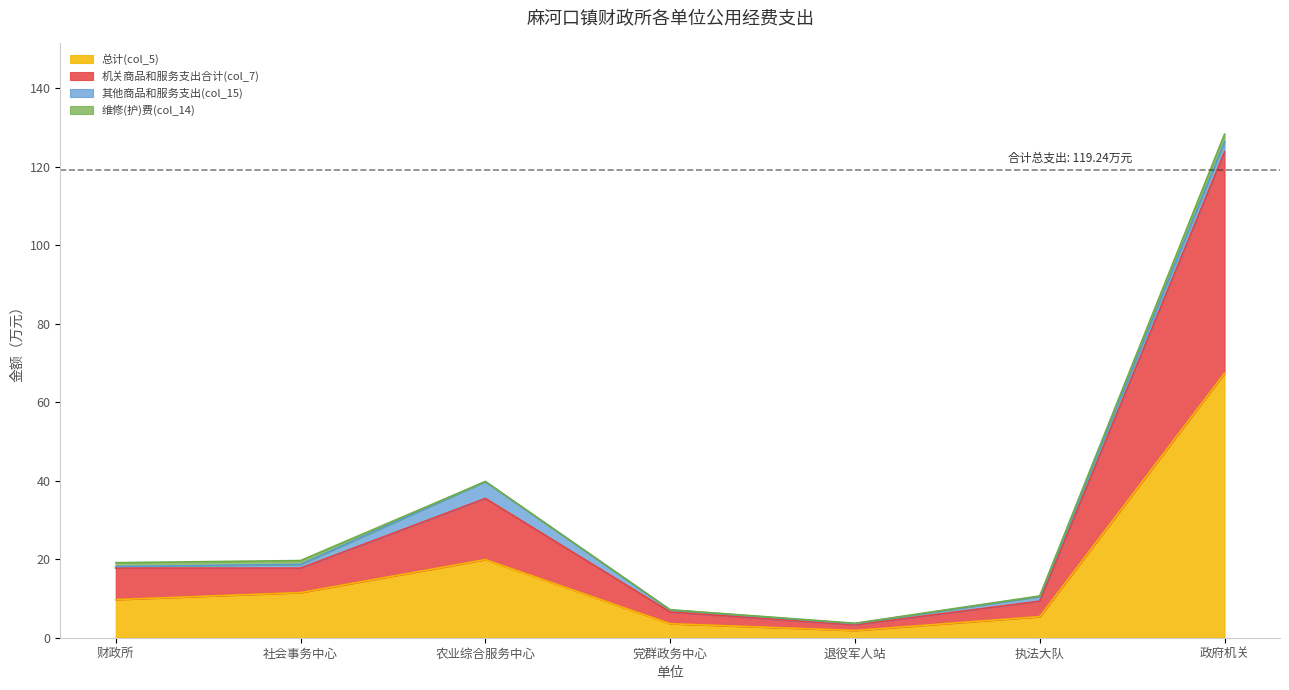

At which label is 总计(col_5) closest to 34?

农业综合服务中心